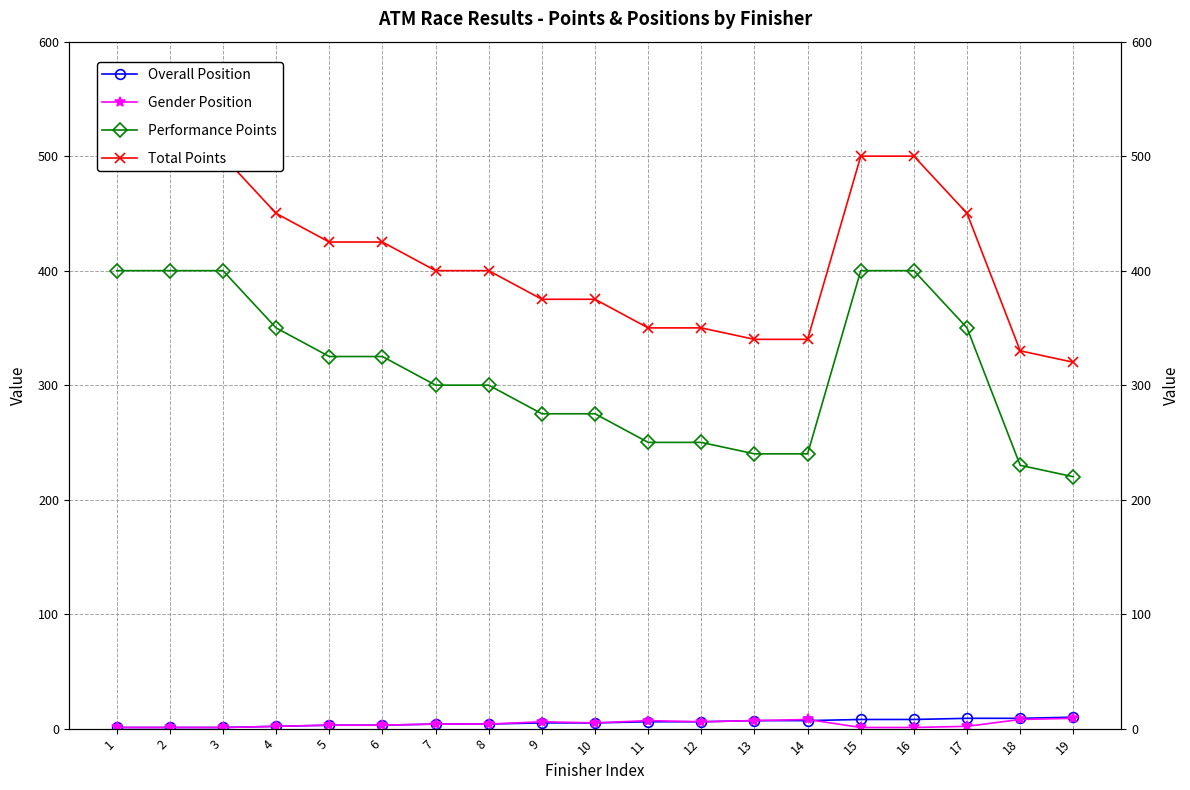

Reading left to right, list all the values displayed in this chart.

Overall Position: 1=1	2=1	3=1	4=2	5=3	6=3	7=4	8=4	9=5	10=5	11=6	12=6	13=7	14=7	15=8	16=8	17=9	18=9	19=10
Gender Position: 1=1	2=1	3=1	4=2	5=3	6=3	7=4	8=4	9=6	10=5	11=7	12=6	13=7	14=8	15=1	16=1	17=2	18=8	19=9
Performance Points: 1=400	2=400	3=400	4=350	5=325	6=325	7=300	8=300	9=275	10=275	11=250	12=250	13=240	14=240	15=400	16=400	17=350	18=230	19=220
Total Points: 1=500	2=500	3=500	4=450	5=425	6=425	7=400	8=400	9=375	10=375	11=350	12=350	13=340	14=340	15=500	16=500	17=450	18=330	19=320